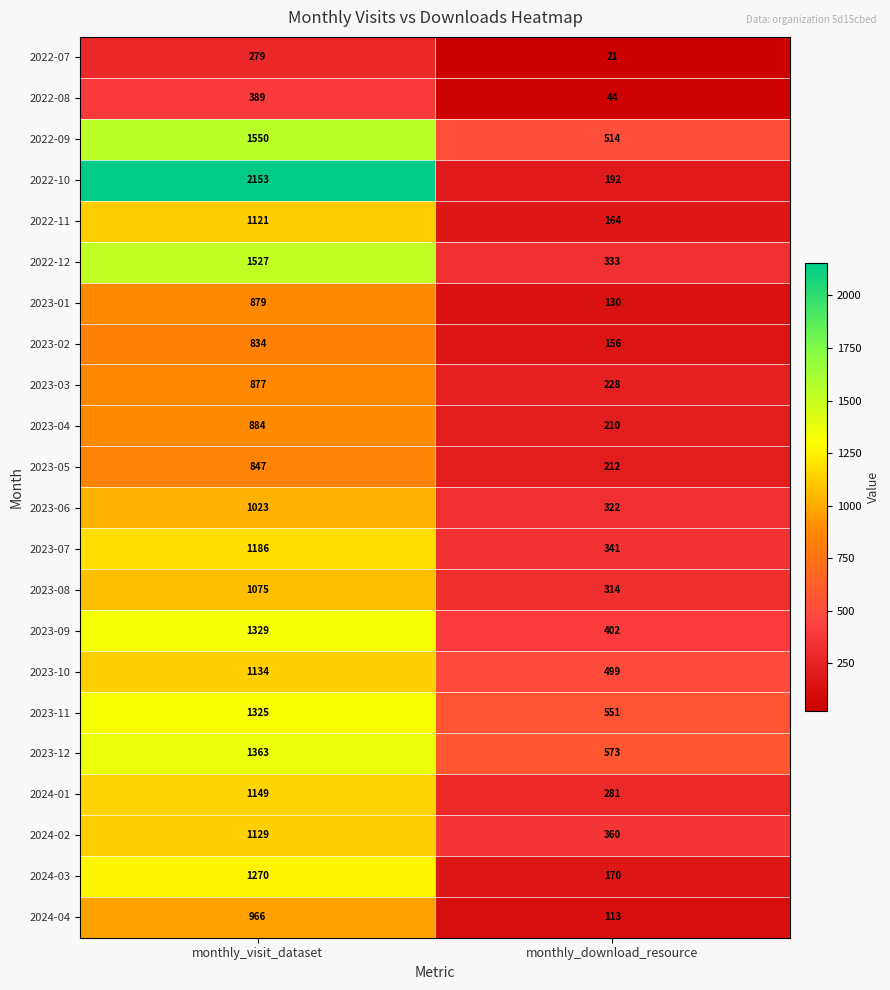

What is the approximate value of 2022-11 at monthly_download_resource?

164